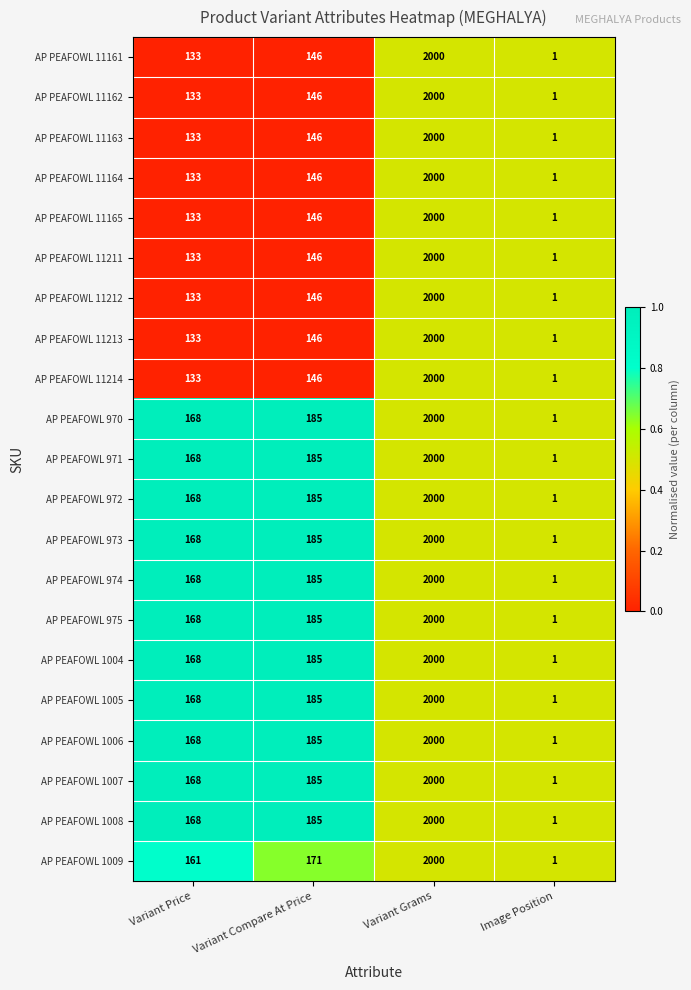

What is the total value across all series at Variant Price?

3206